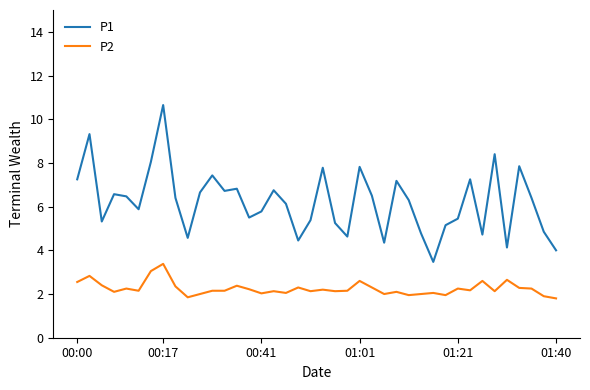

What is the difference between the maximum and minimum values in the P1 series?

7.2